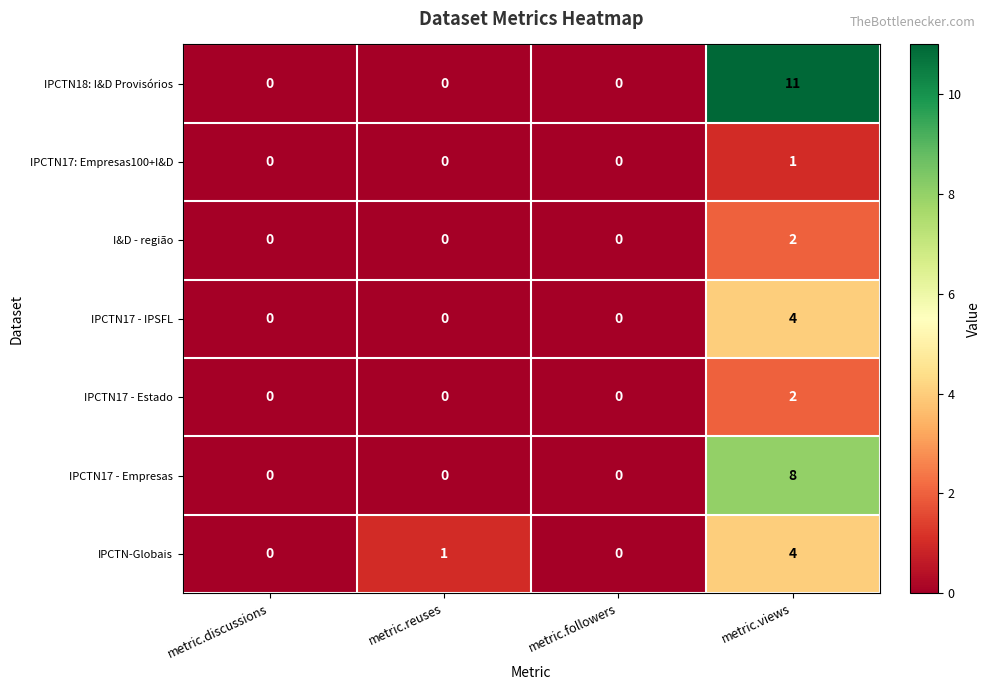

The IPCTN17 - Estado series shows 3 at metric.views. True or false?

False